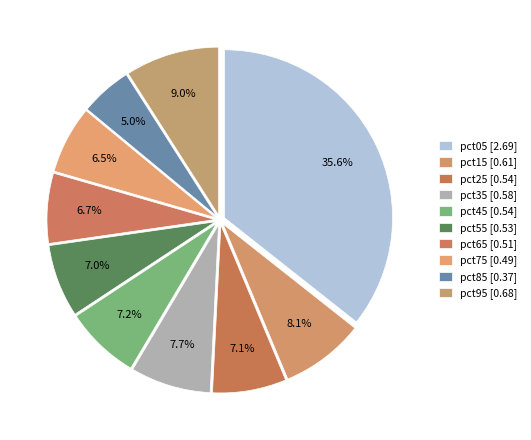

What is the total percentage of pct85 and pct65?

11.7%